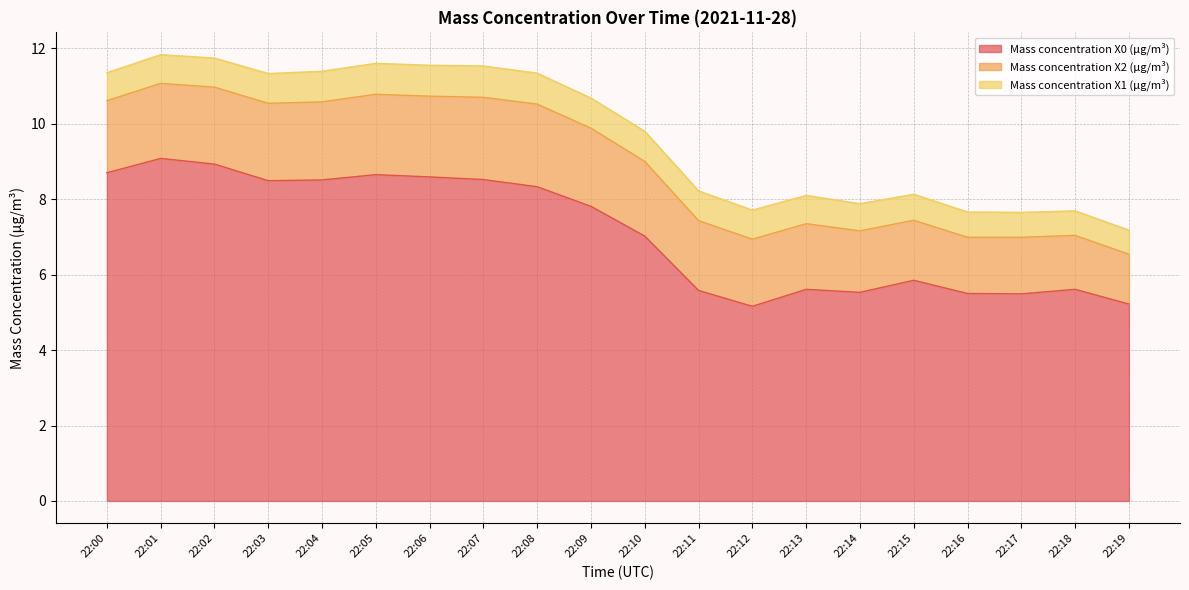

At which category does the chart reach its peak across all series?

22:01